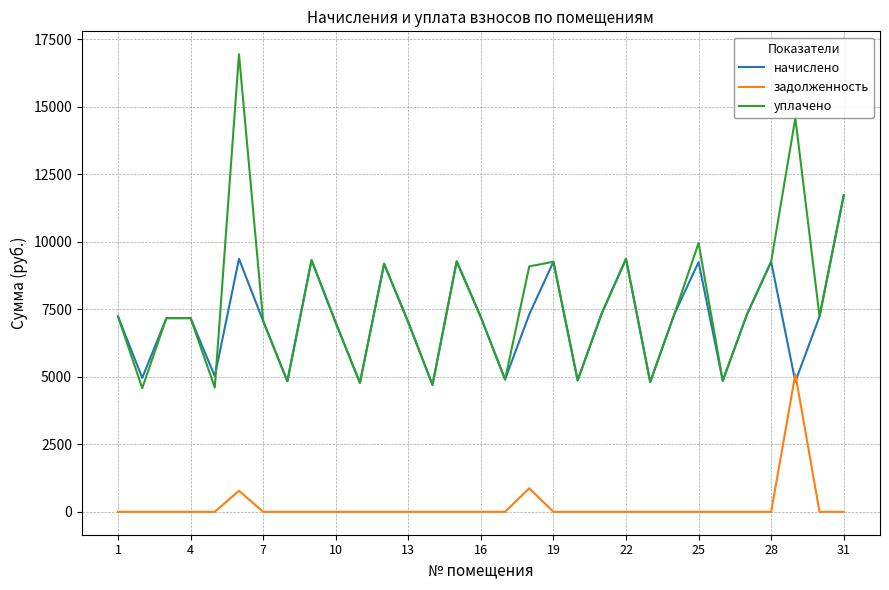

What is the greatest value displayed?

16947.2